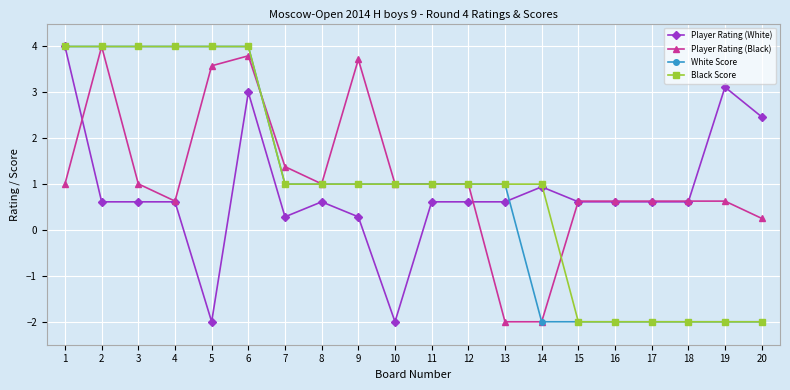

How many lines are shown in the chart?

4